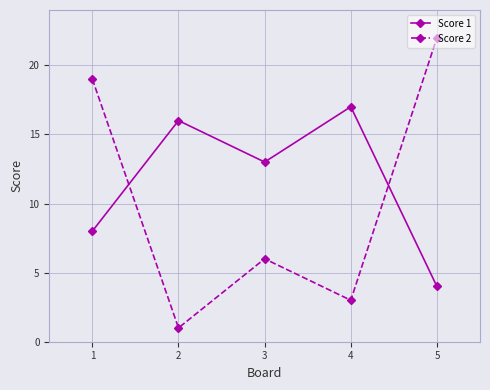

What is the value of the Score 2 point at the 1st from the left?

19